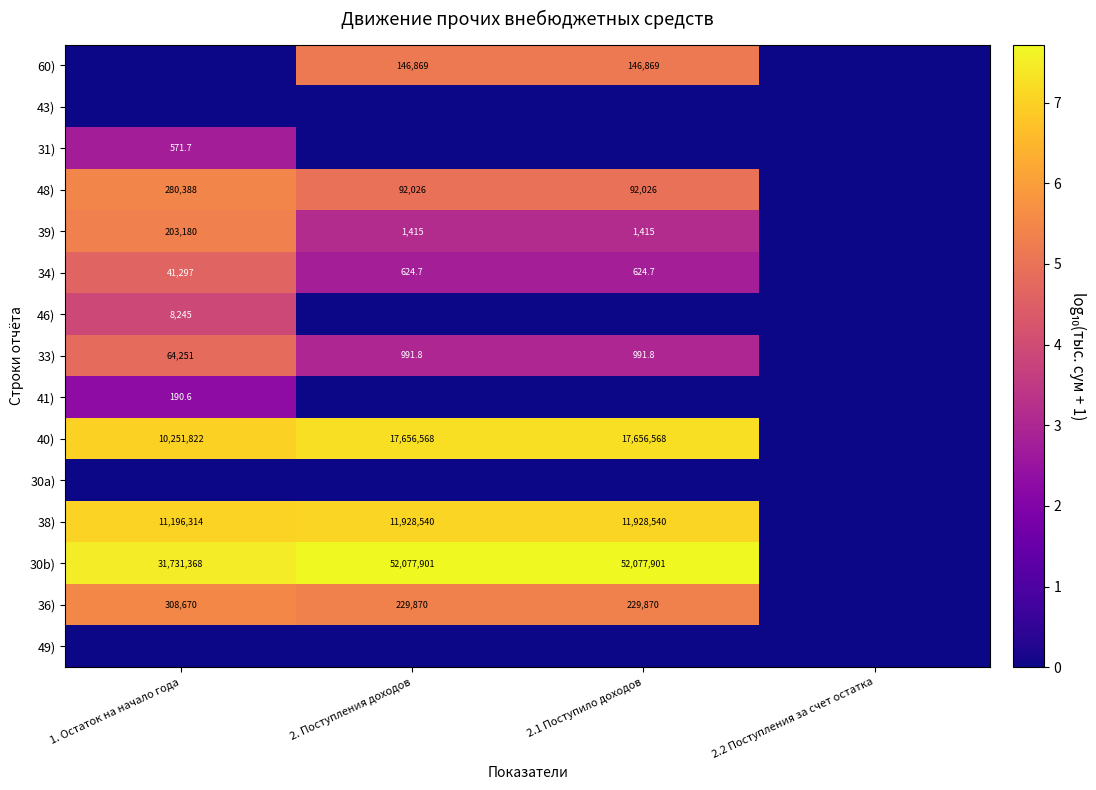

True or false: 36) has a value of 375645.9 at 2. Поступления доходов.

False